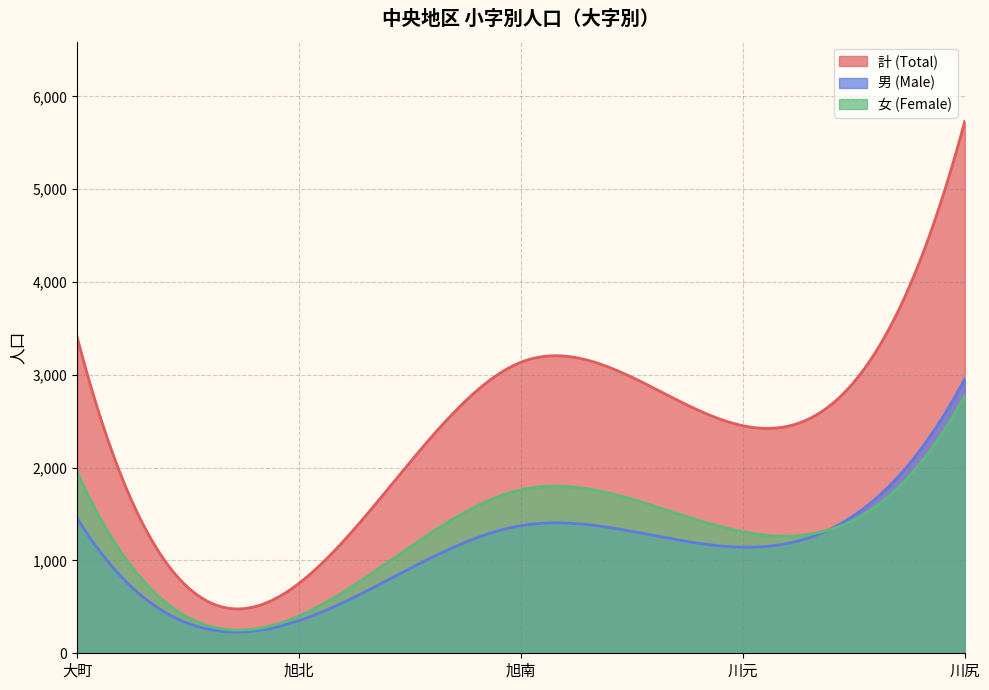

What is the maximum value shown in the chart?

5730.0